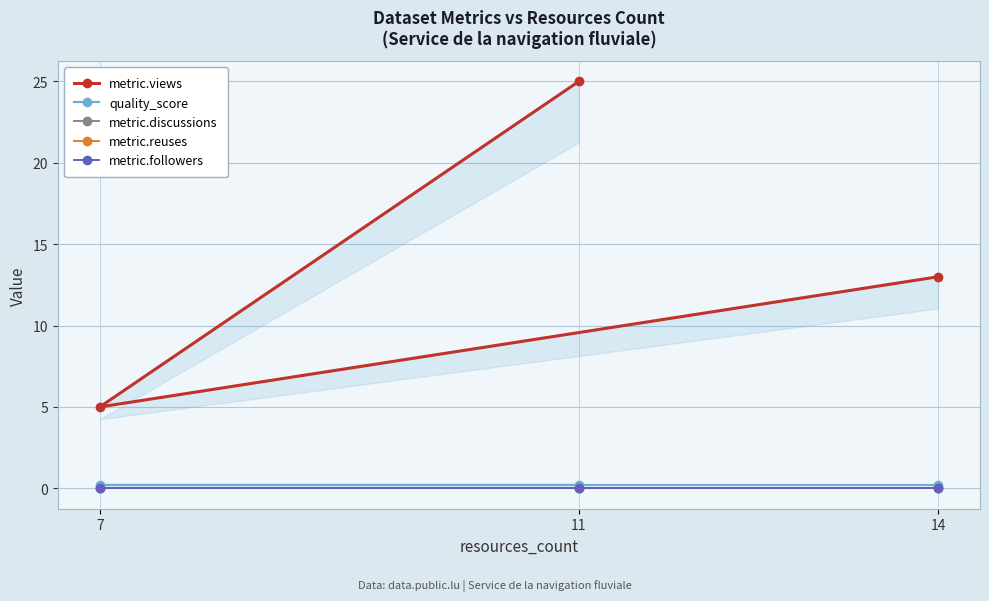

What is the sum of the quality_score values at 7 and 14?

0.4